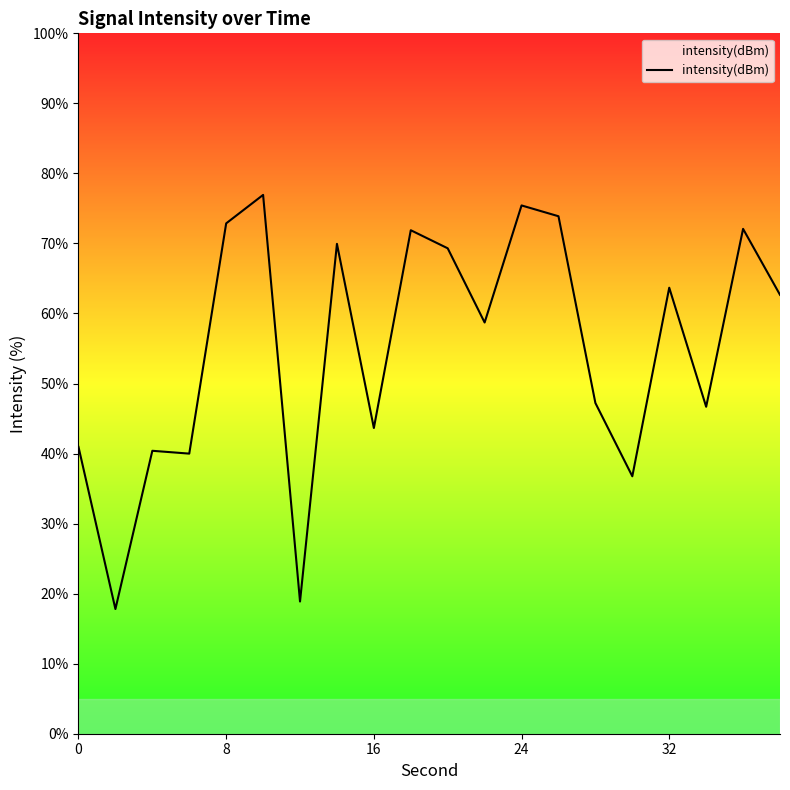

What is the smallest value displayed?

17.8